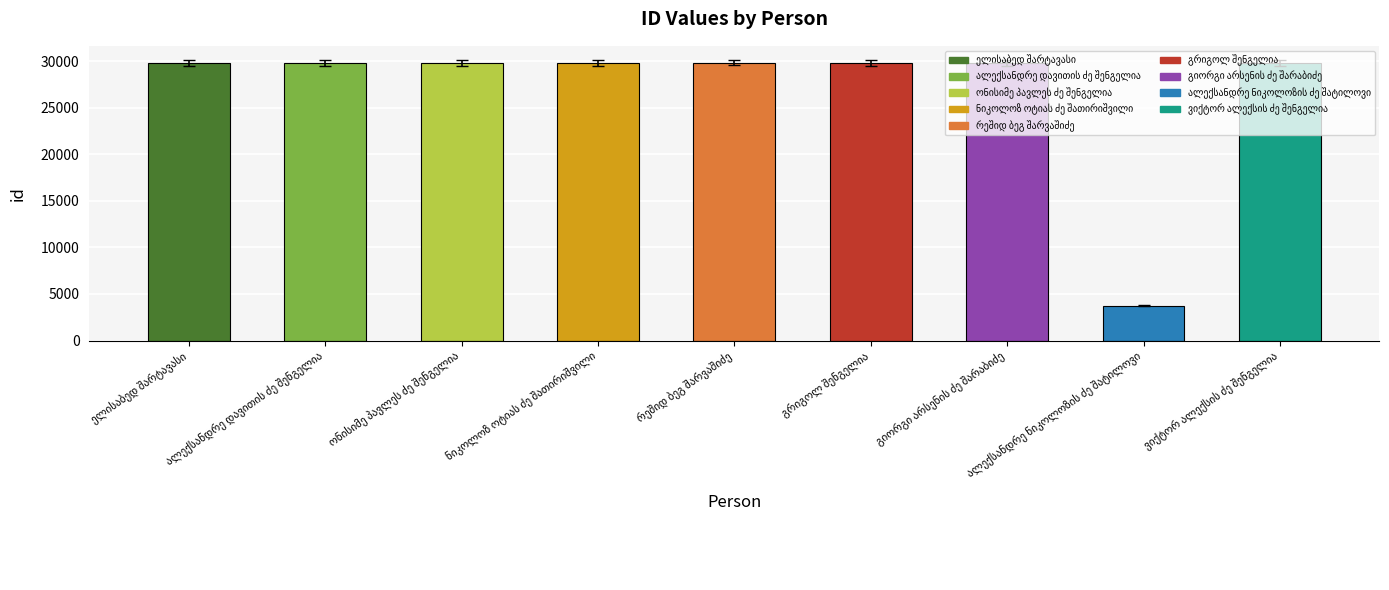

Count the number of data series in this chart.

1